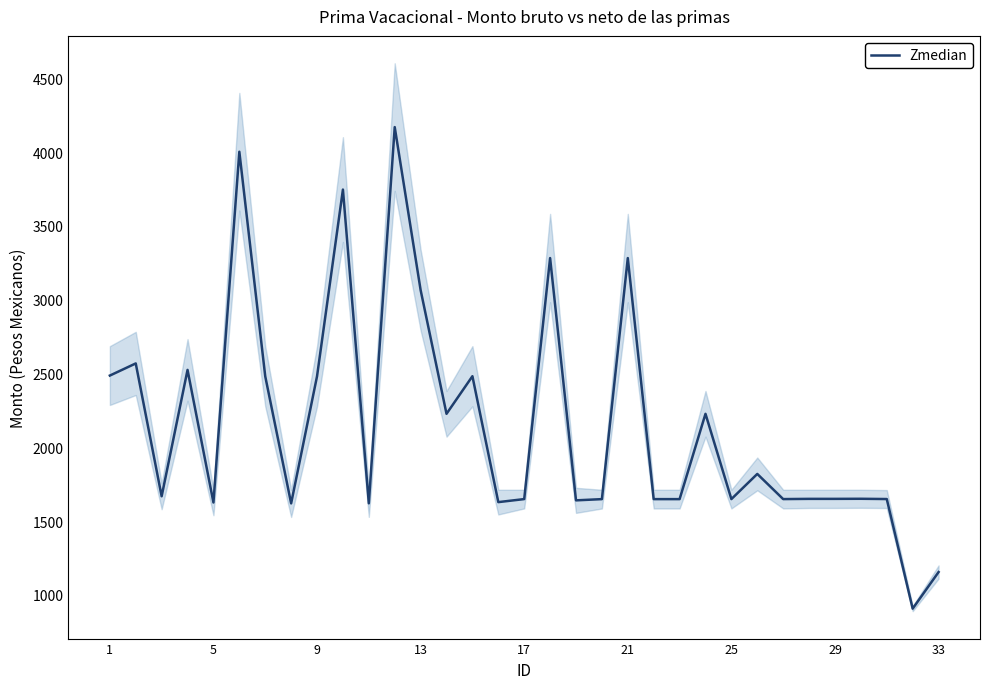

Reading left to right, what are all the values shown in this chart?

2486.4	2568.5	1668.4	2524.7	1626.2	4003.0	2481.3	1620.3	2481.3	3746.6	1620.7	4169.9	3065.7	2227.2	2482.0	1628.8	1649.3	3282.5	1640.8	1649.1	3282.5	1649.1	1649.1	2227.2	1649.3	1819.8	1649.3	1650.9	1650.9	1651.4	1649.6	906.9	1154.9